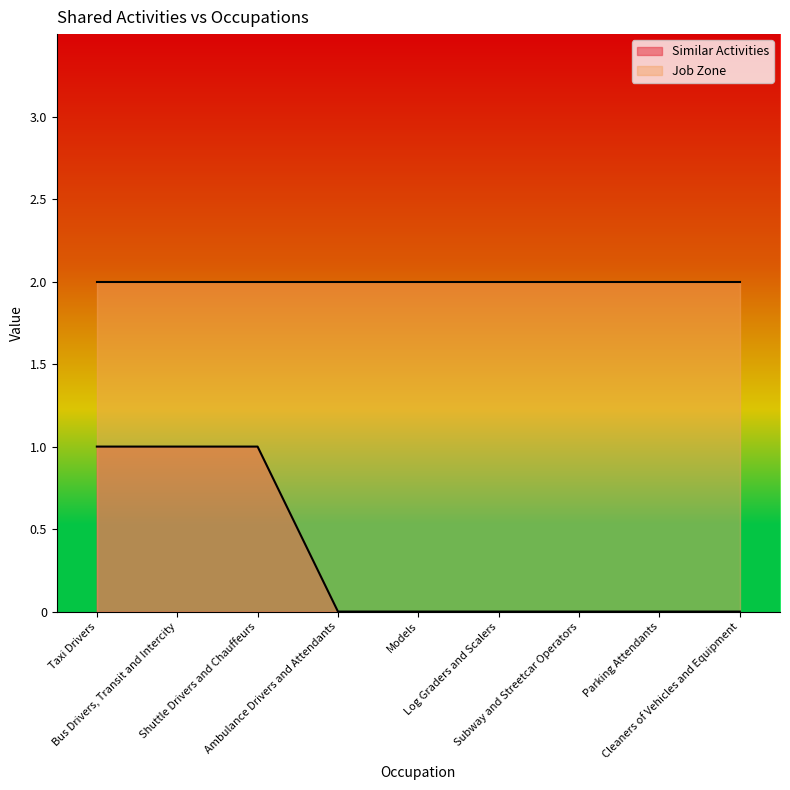

Reading left to right, what are all the values shown in this chart?

1	1	1	0	0	0	0	0	0